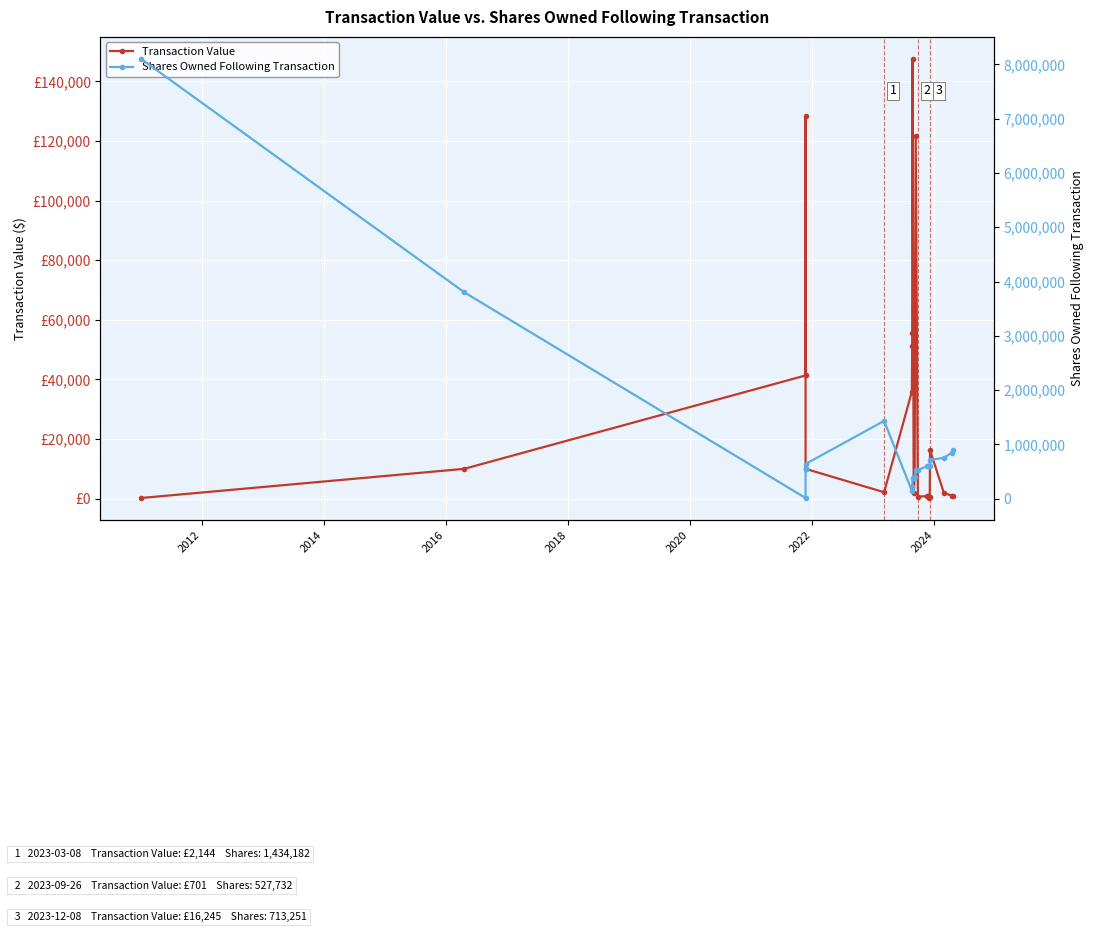

What are all the series names shown in the legend?

Transaction Value, Shares Owned Following Transaction